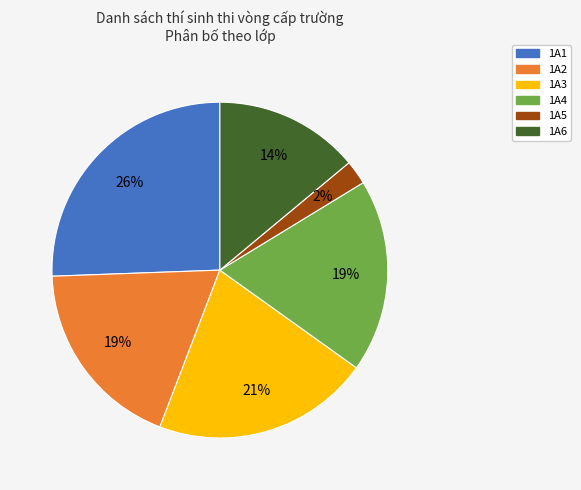

How many slices are in this pie chart?

6